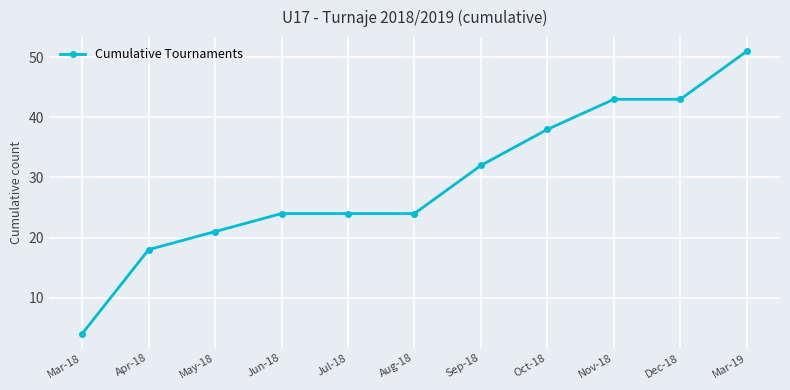

What is the difference between the values at Mar-19 and Aug-18?

27